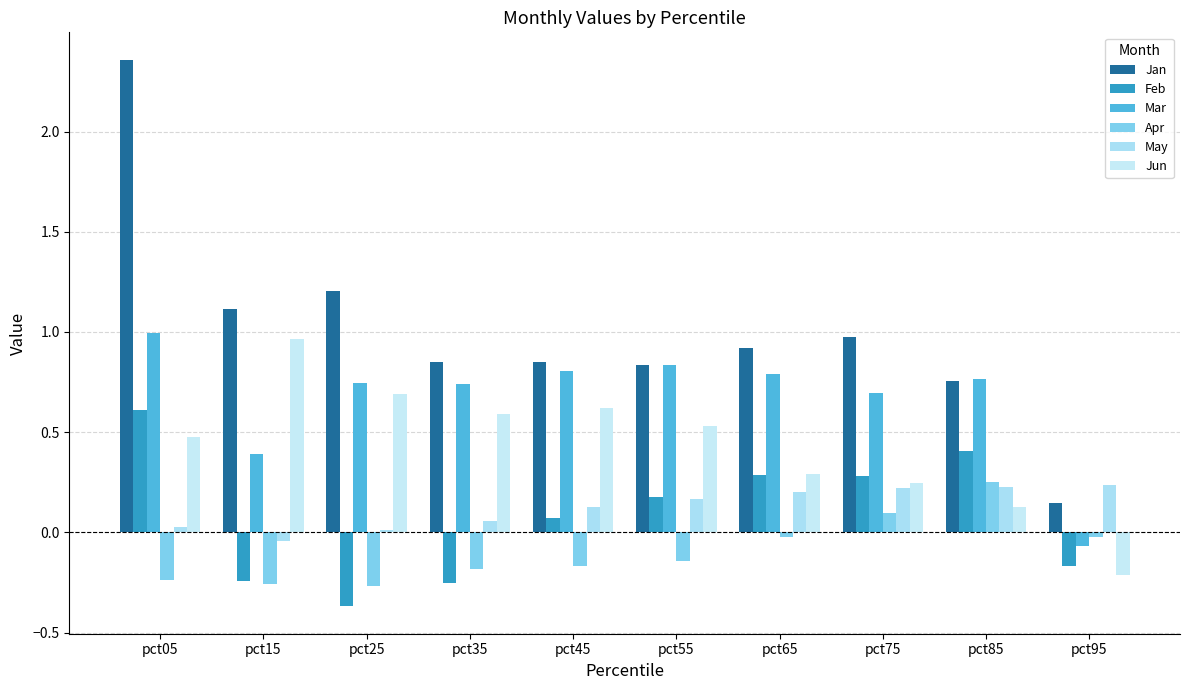

What are all the series names shown in the legend?

Jan, Feb, Mar, Apr, May, Jun